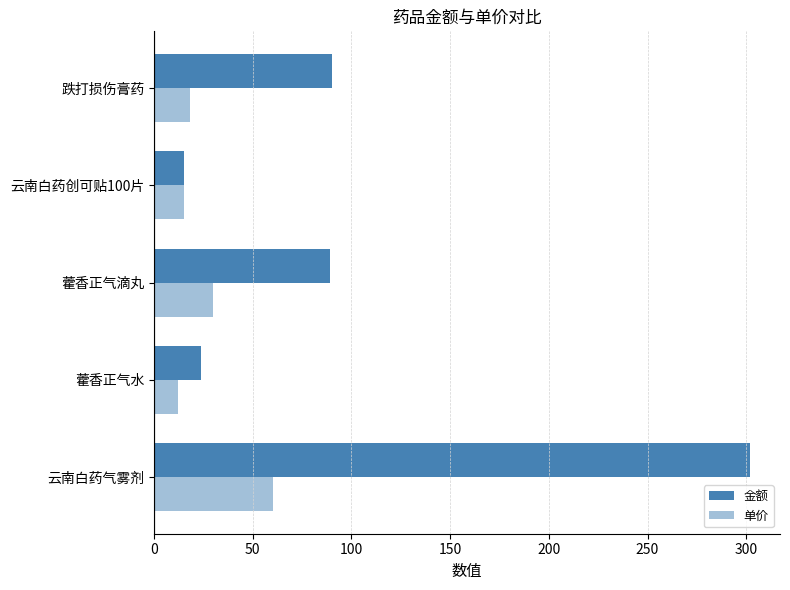

Count the number of data series in this chart.

2